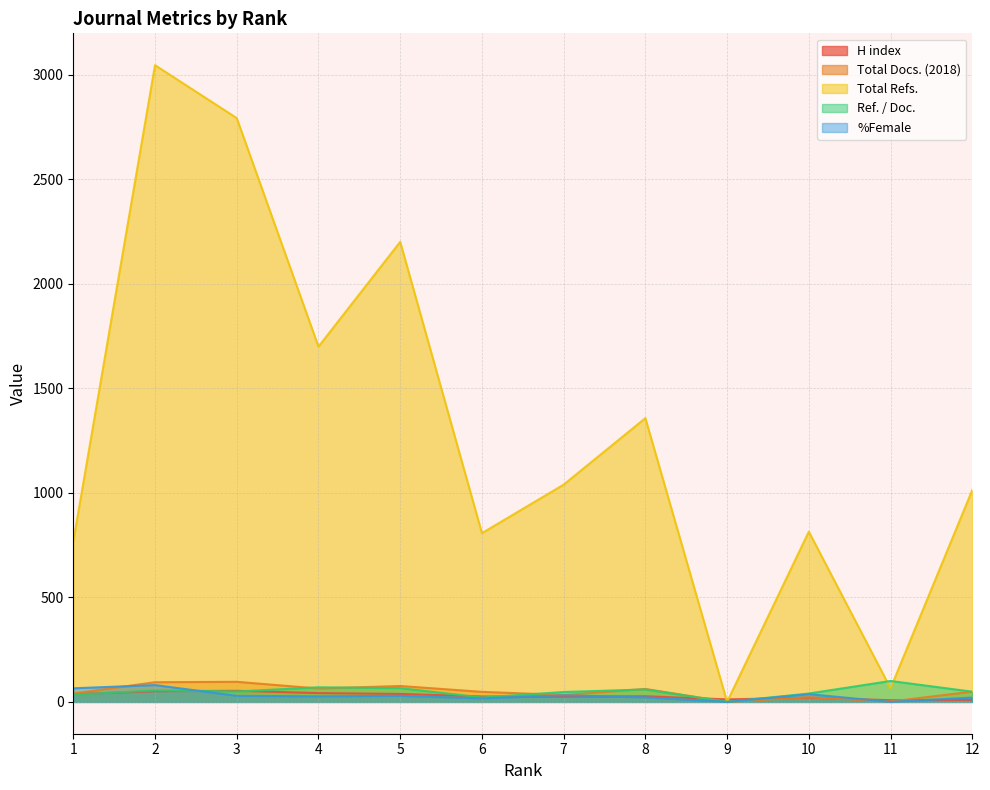

What is the maximum value for Ref. / Doc.?

100.0